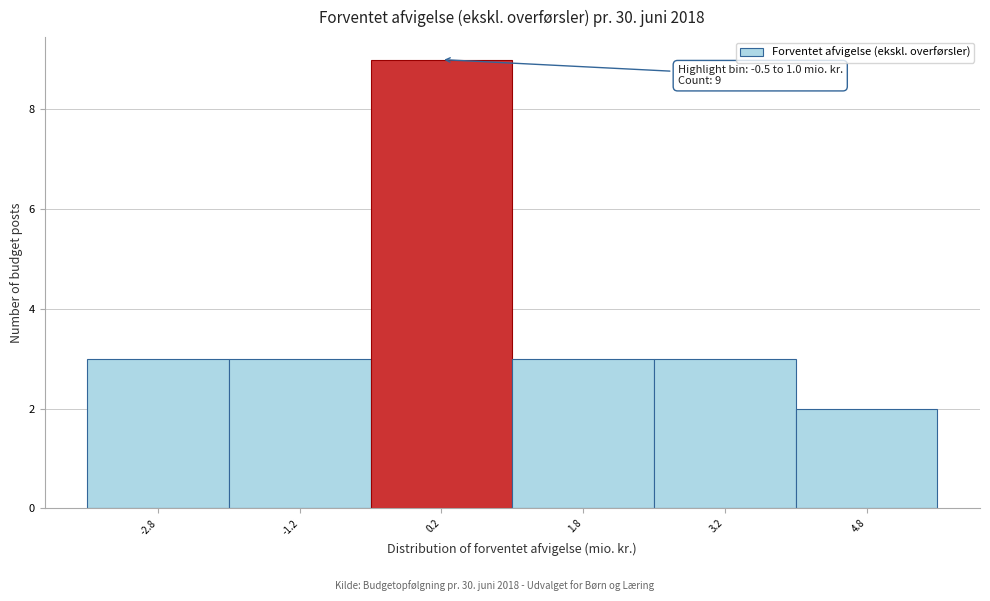

Which range on the x-axis has the tallest bar?

-0.5 to 1.0